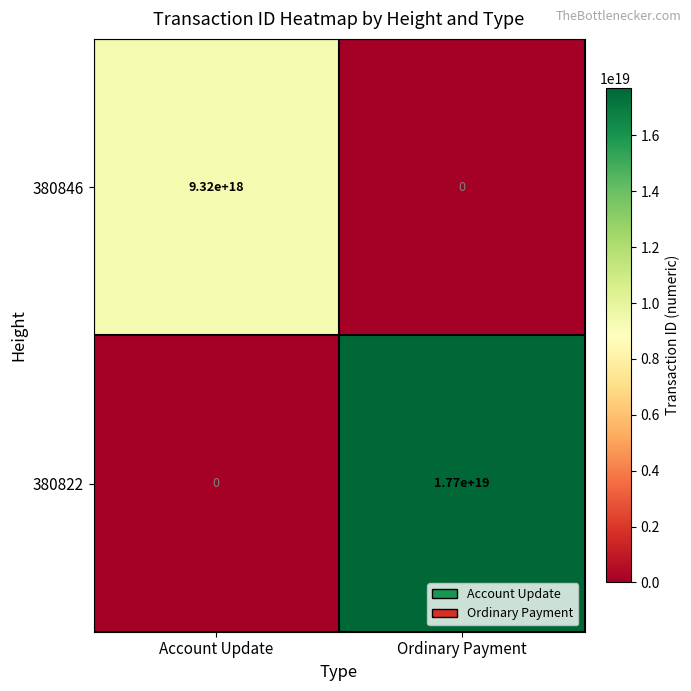

Rank the categories by 380846 value from highest to lowest.

Account Update, Ordinary Payment